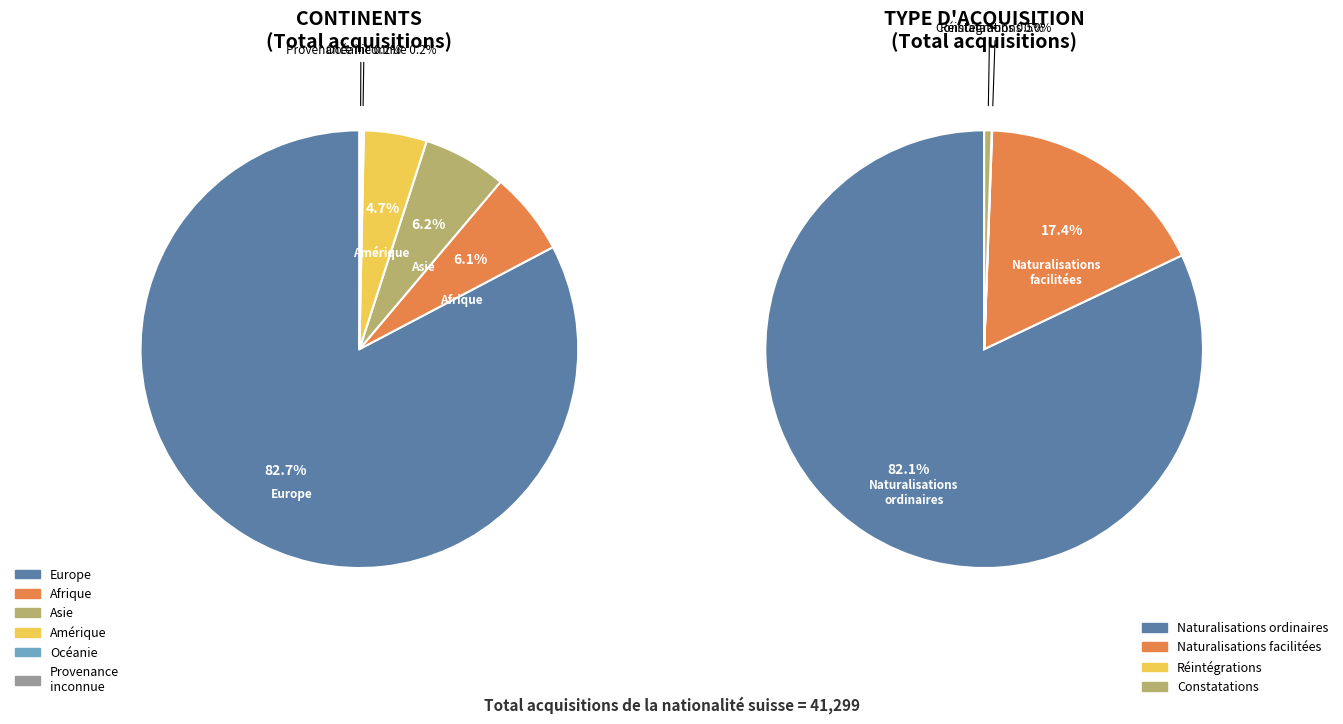

To the nearest percent, what is the difference between the largest and smallest slice percentages?

83%